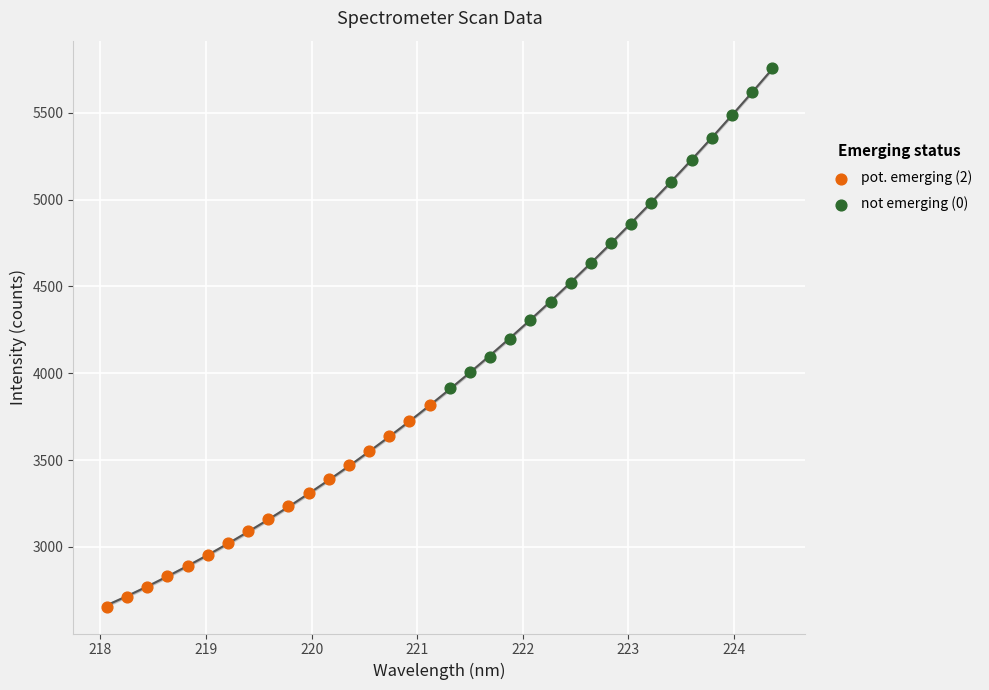

What are all the series names shown in the legend?

pot. emerging (2), not emerging (0)